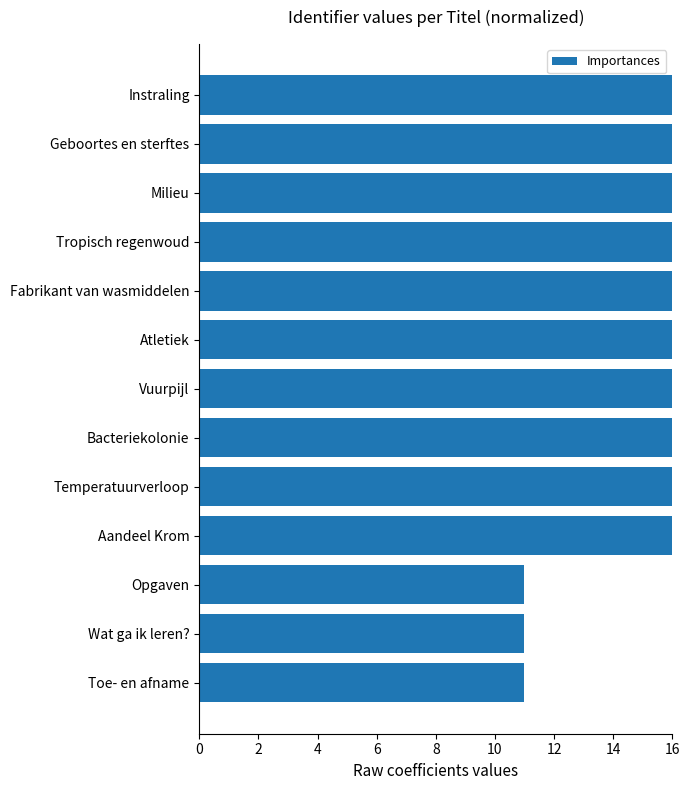

What is the difference between the second highest and minimum values?

5.0